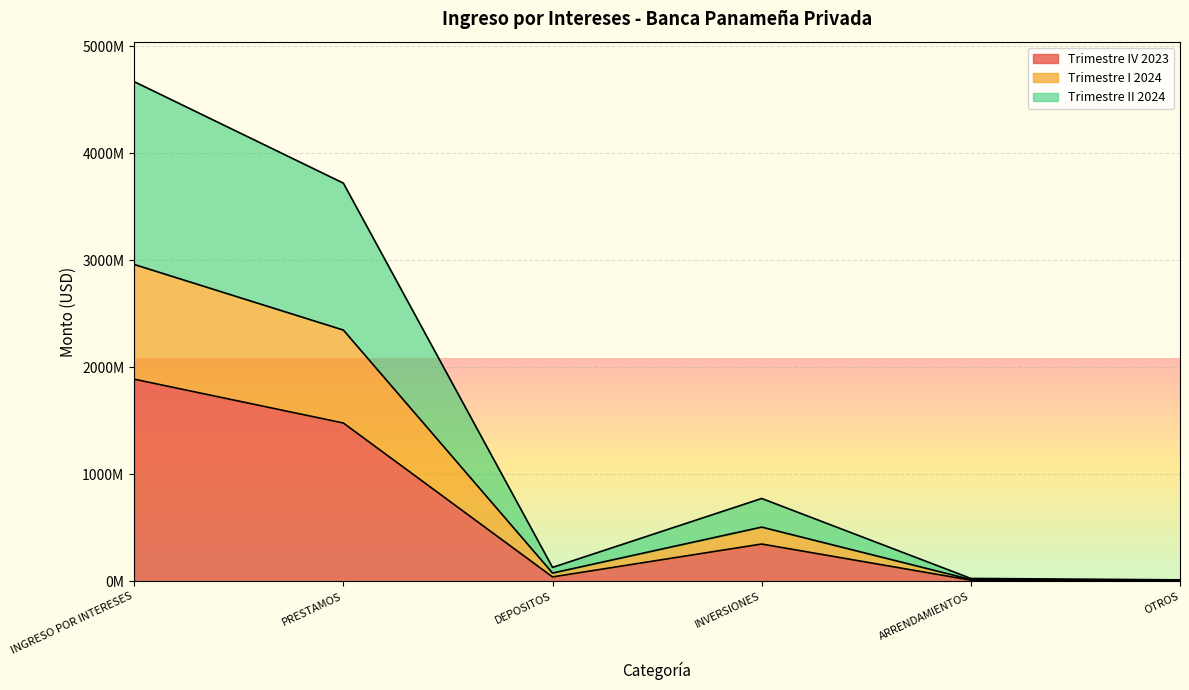

What position from the right is ARRENDAMIENTOS?

2